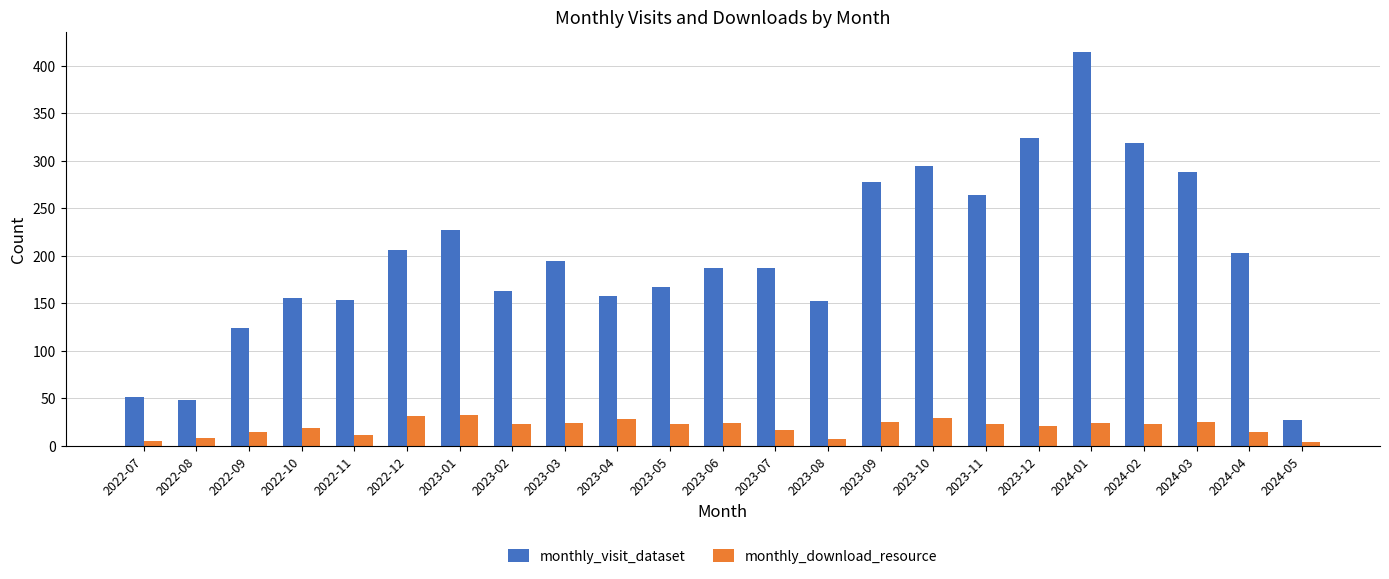

Which series changed the most between 2022-12 and 2023-01?

monthly_visit_dataset